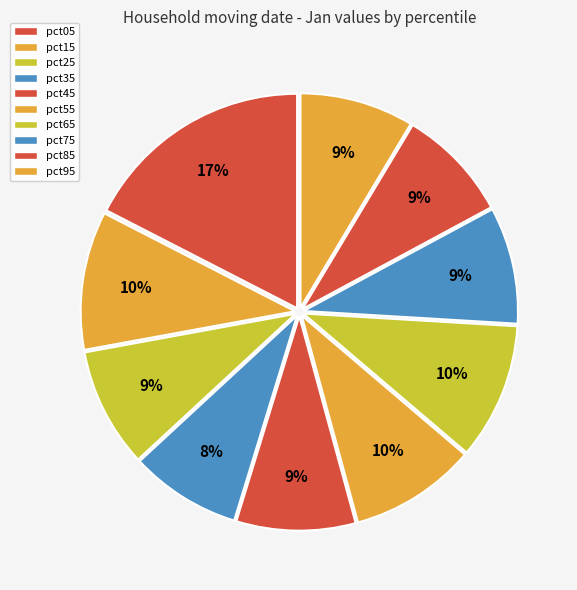

To the nearest percent, what is the difference between the largest and smallest slice percentages?

9%